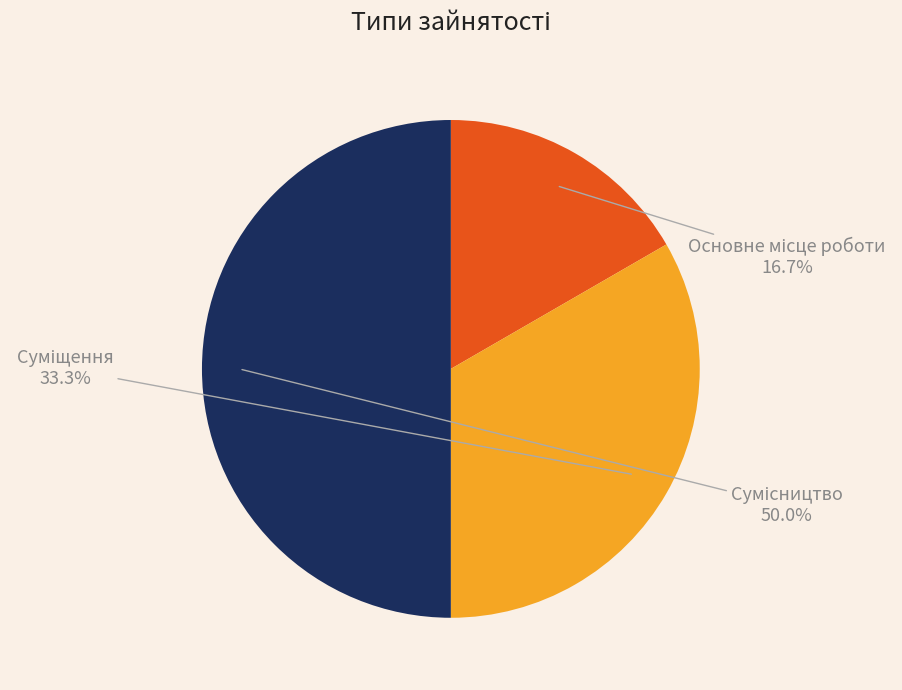

How many segments does this pie chart have?

3